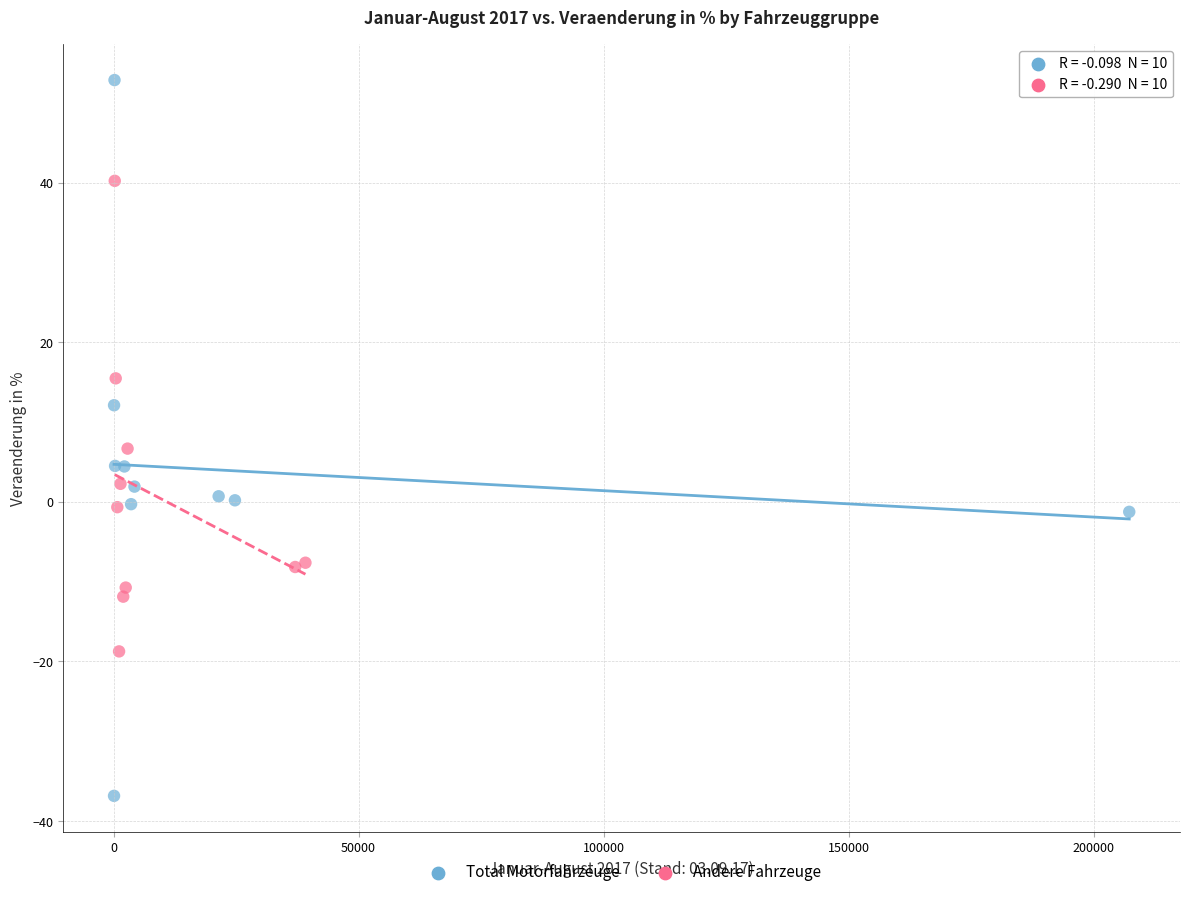

Which series contains the lowest Y value?

Total Motorfahrzeuge